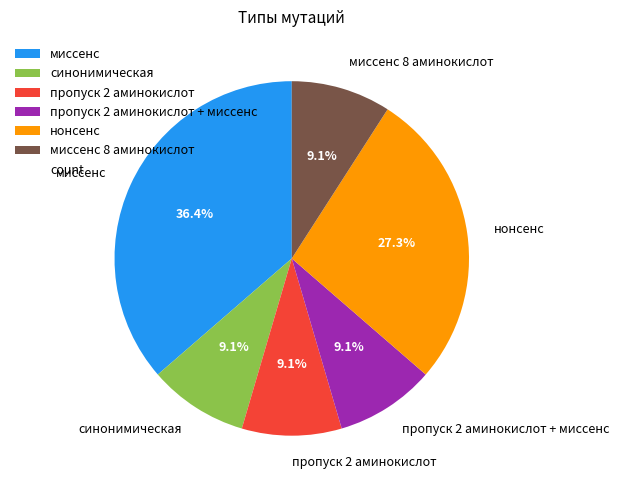

Which category has the biggest portion of the pie?

миссенс